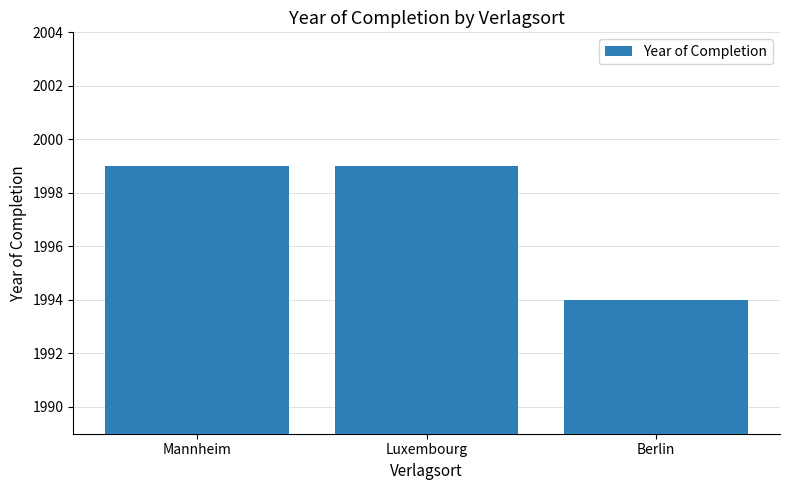

What is the sum of all values?

5992